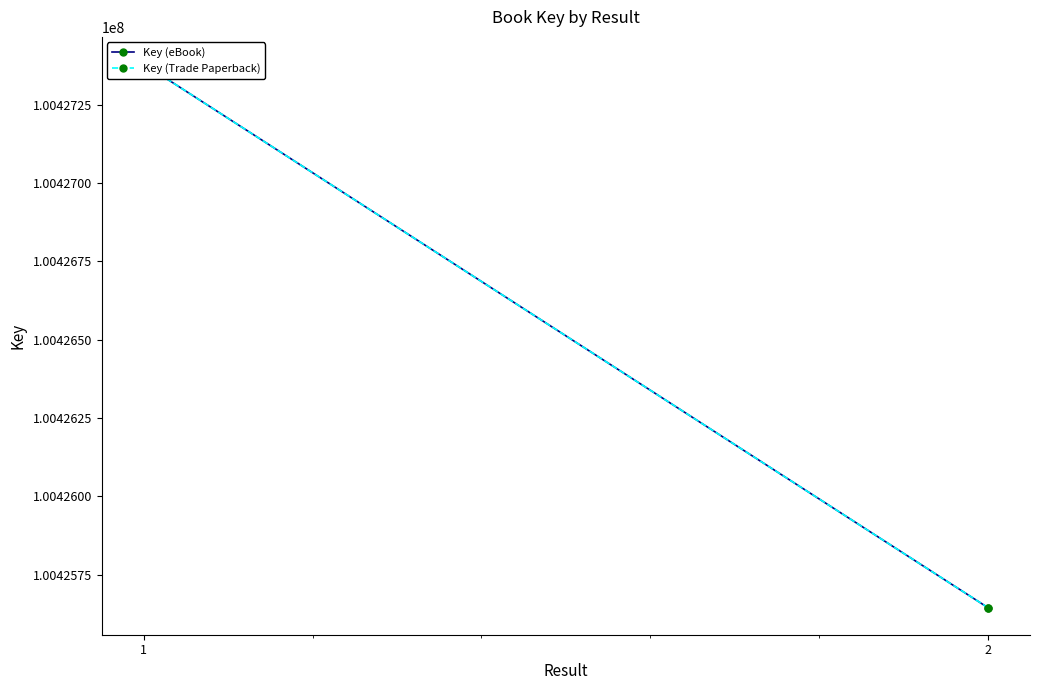

Reading left to right, what are all the values shown in this chart?

Key (eBook): 1=100427380	2=100425645
Key (Trade Paperback): 1=100427380	2=100425645